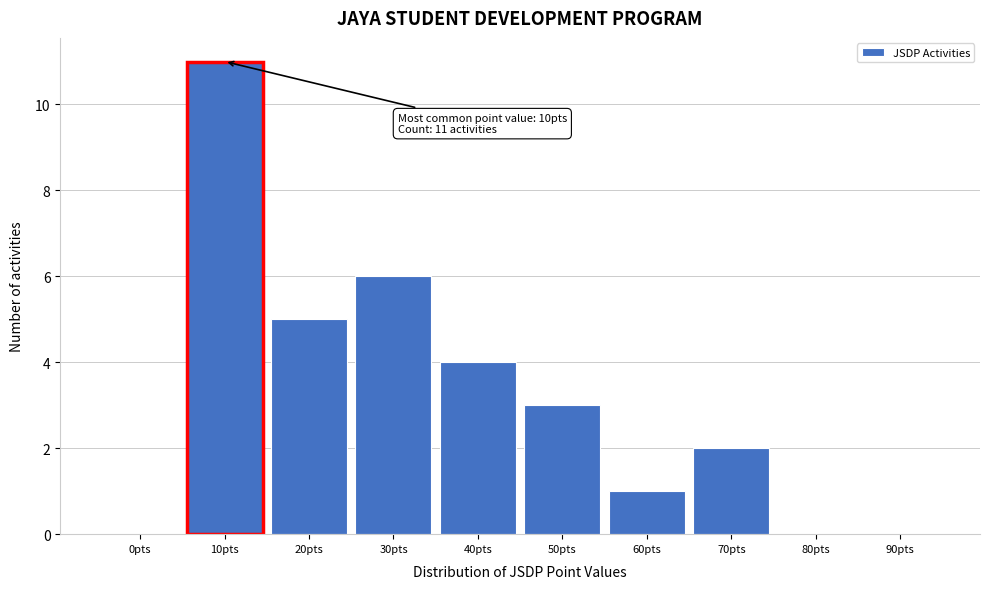

Reading right to left, list all the values displayed in this chart.

90pts=0	80pts=0	70pts=2	60pts=1	50pts=3	40pts=4	30pts=6	20pts=5	10pts=11	0pts=0